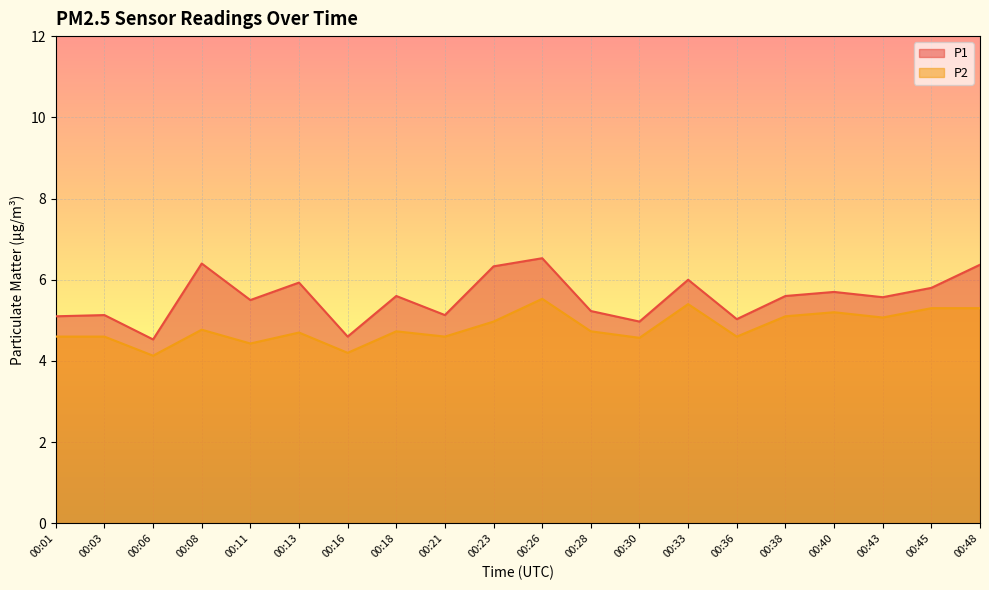

The P1 series shows 2.5 at 00:33. True or false?

False